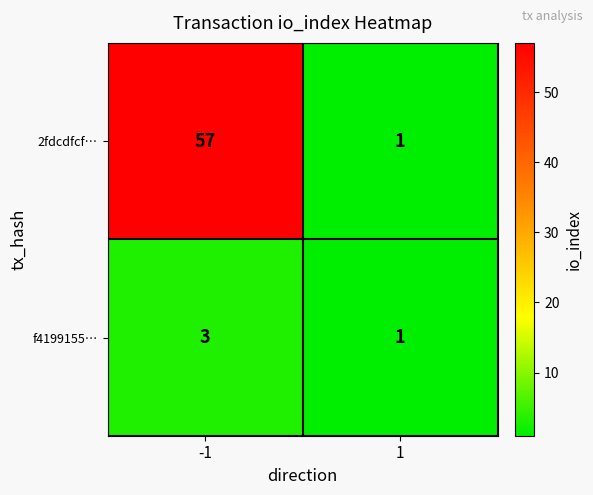

The value of f4199155… at 1 is 1. True or false?

True